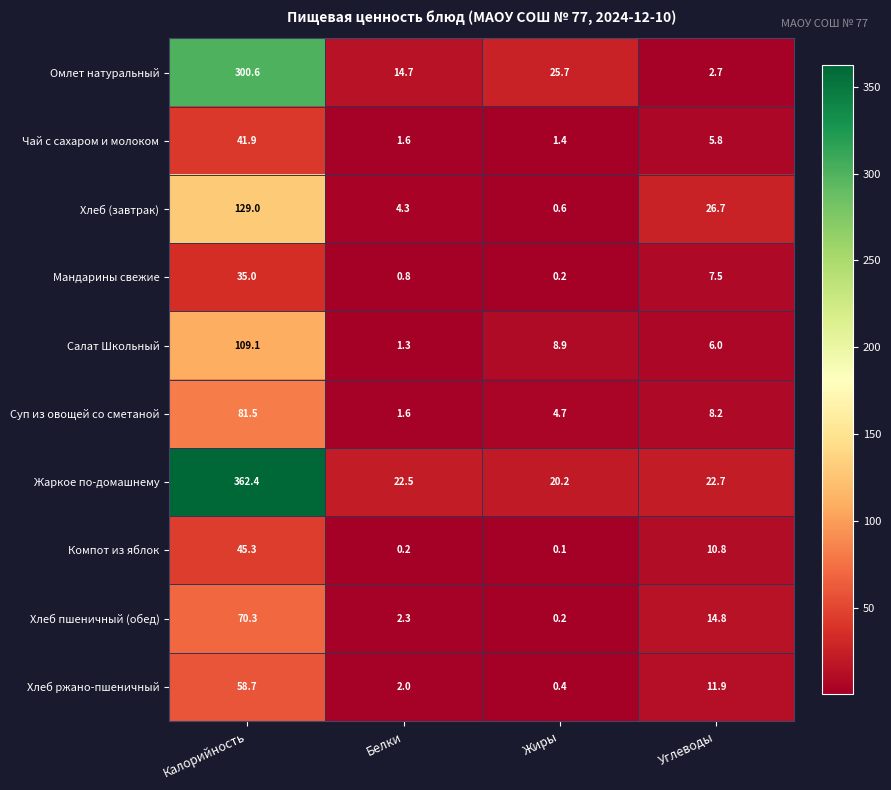

Rank the categories by Чай с сахаром и молоком value from highest to lowest.

Калорийность, Углеводы, Белки, Жиры